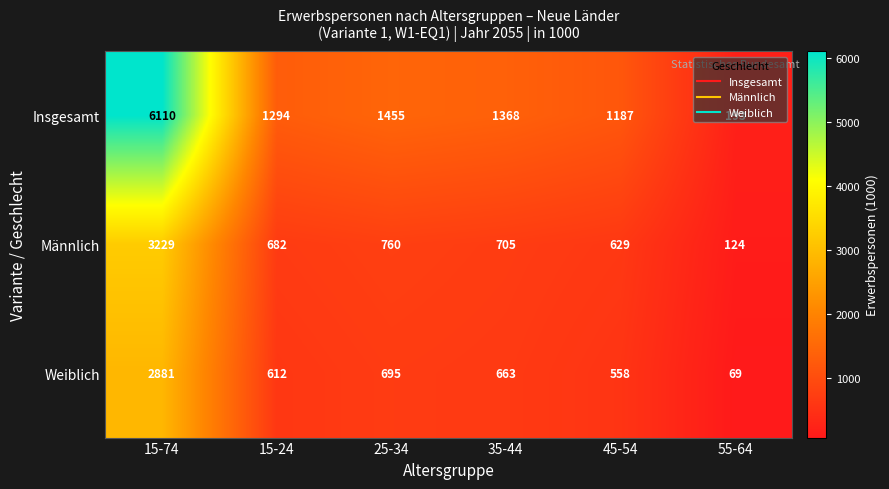

At which category is the sum across all series the highest?

15-74